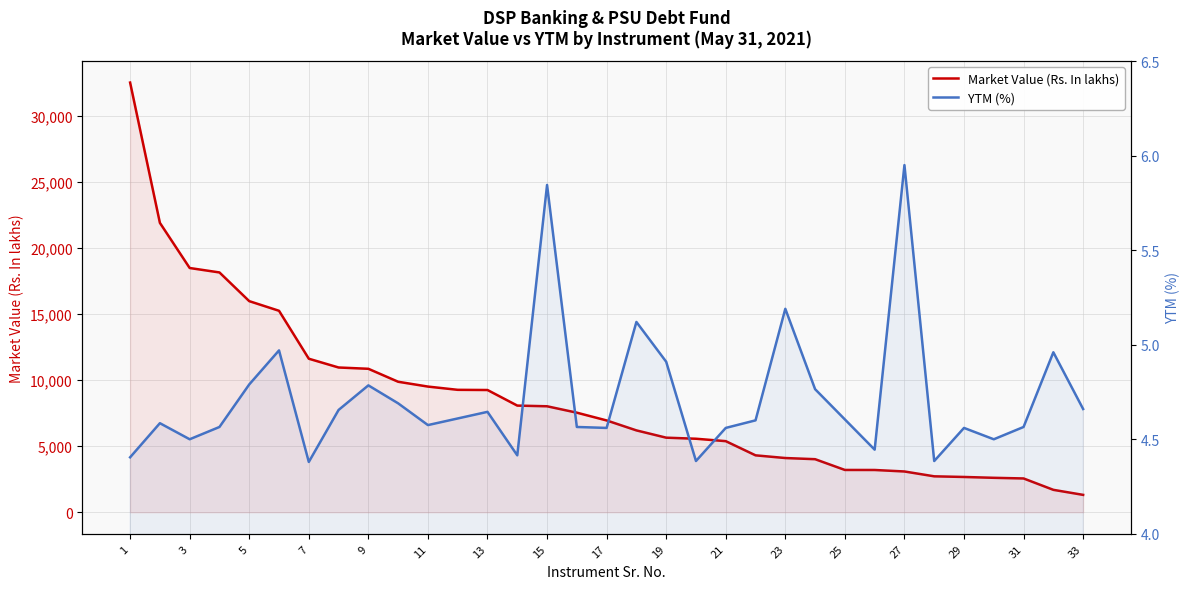

True or false: YTM (%) and Market Value (Rs. In lakhs) cross at least once.

False